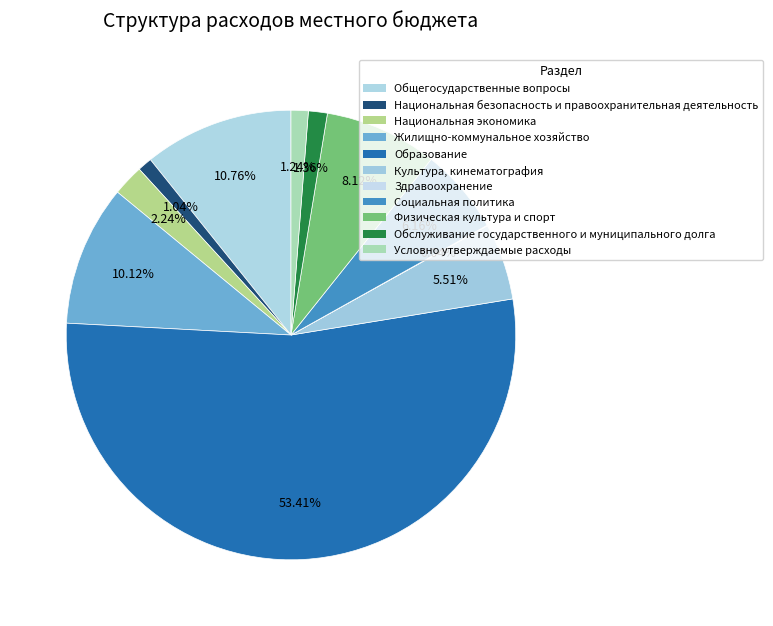

What percentage do Национальная безопасность и правоохранительная деятельность and Условно утверждаемые расходы together represent?

2.3%